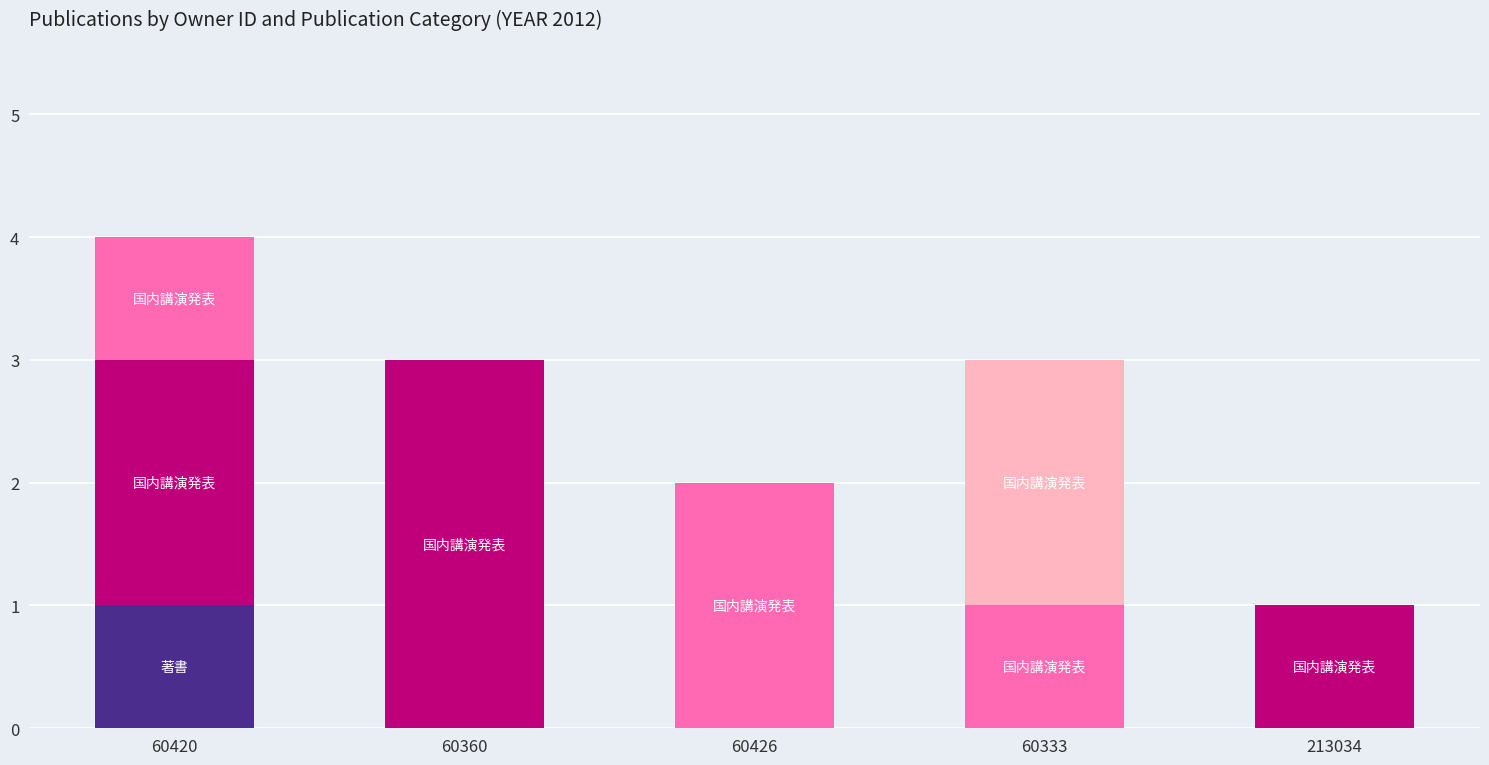

What is the total value across all series at 60360?

3